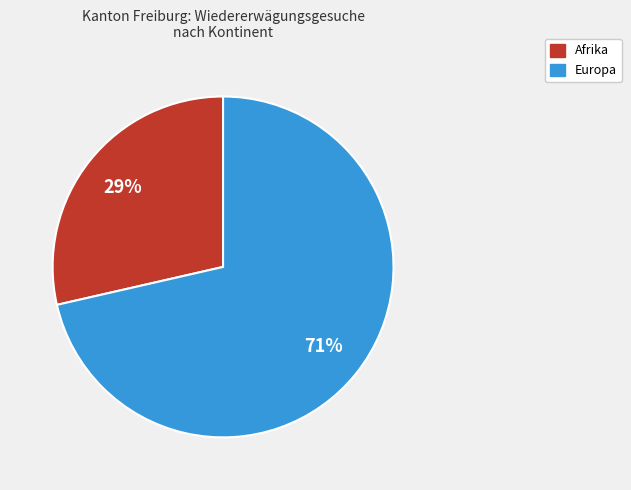

To the nearest percent, what is the average slice percentage?

50%